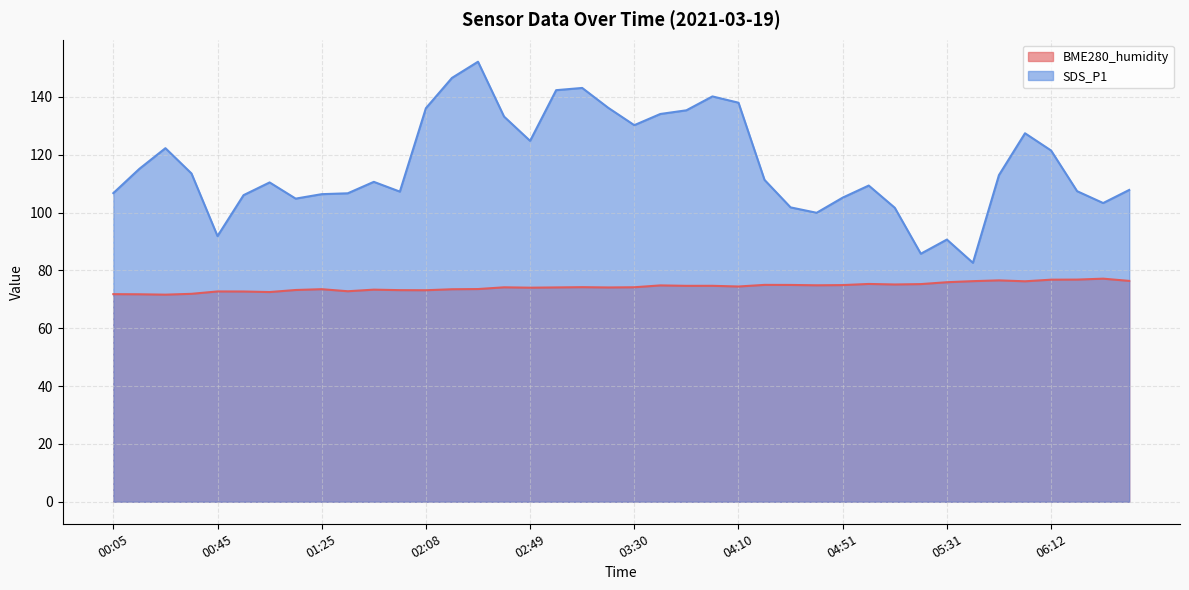

Count the number of categories in the chart.

40